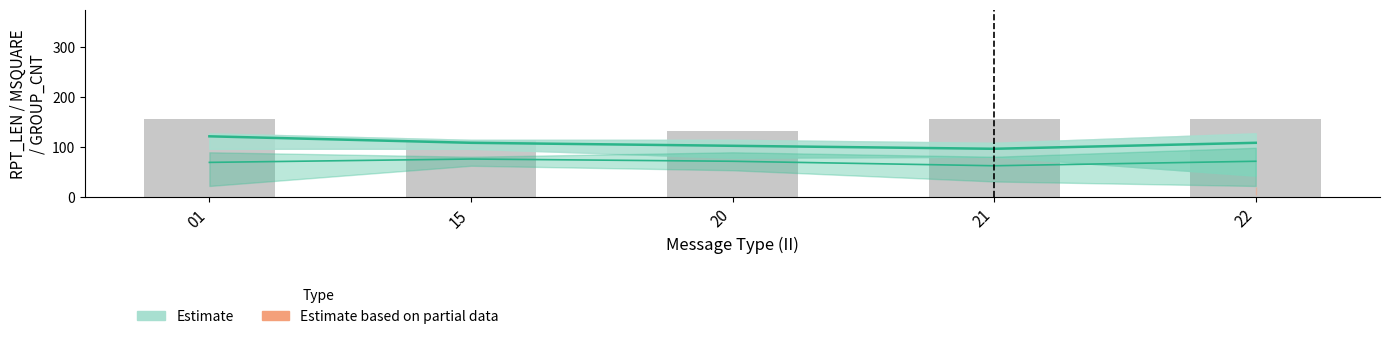

How many groups of bars are there?

5